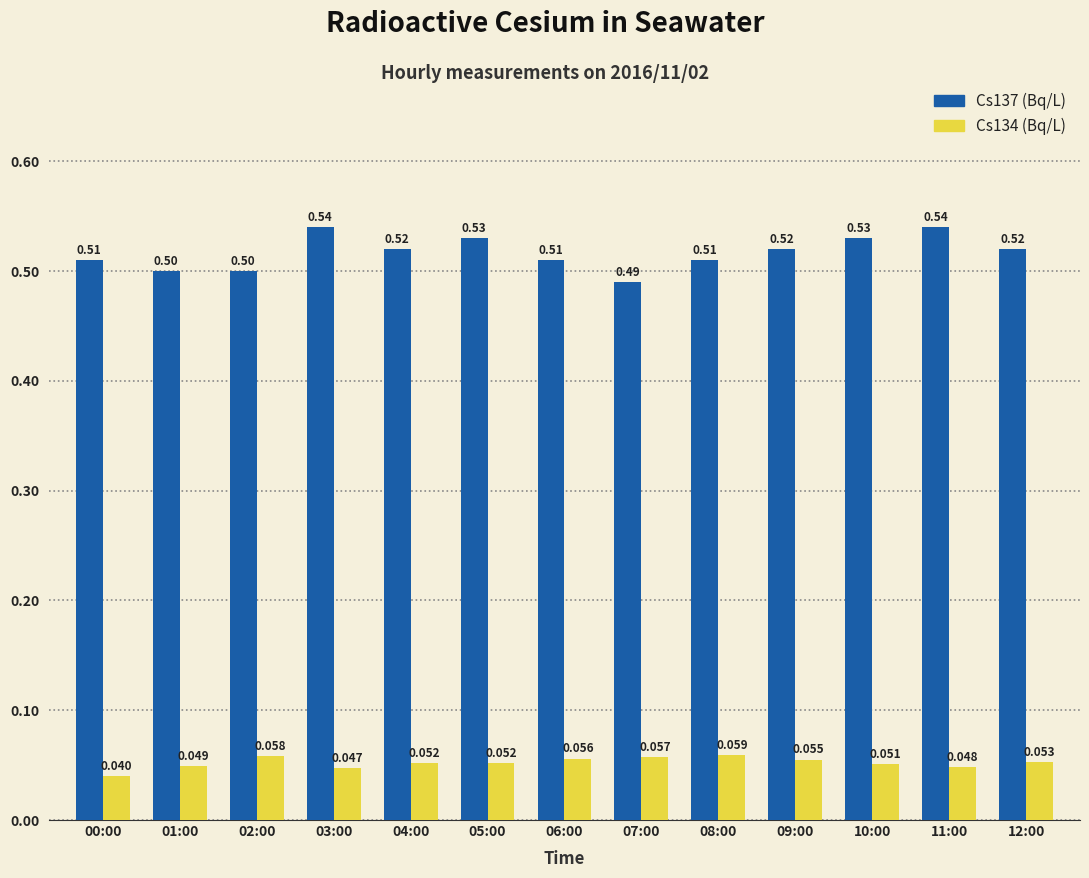

What position from the left is 03:00?

4